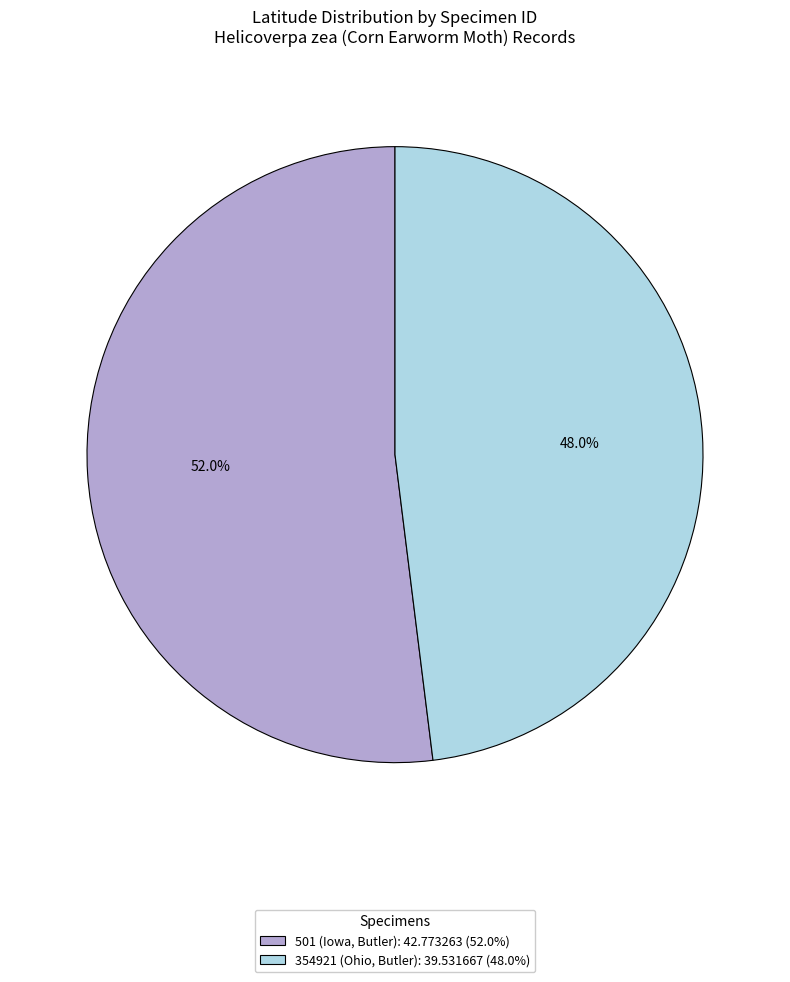

To the nearest percent, what is the difference between the 354921 (Ohio, Butler) and 501 (Iowa, Butler) slice percentages?

4%